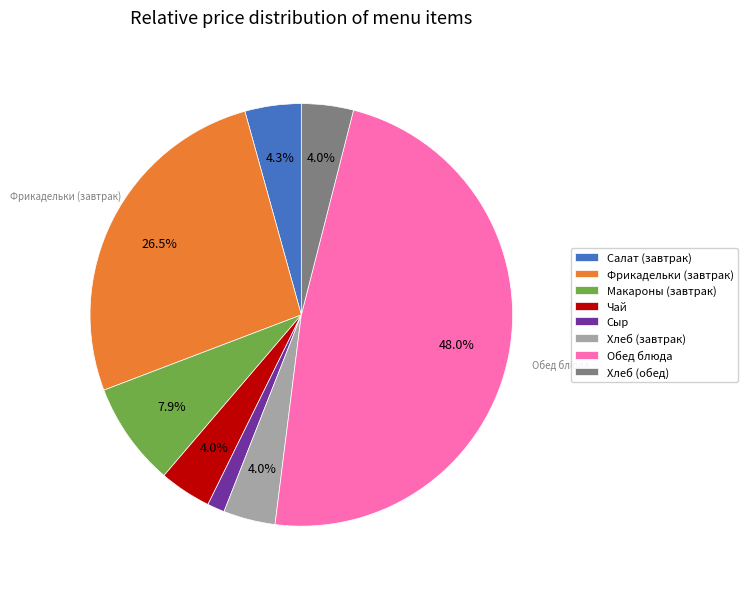

Between Обед блюда and Салат (завтрак), which is larger?

Обед блюда